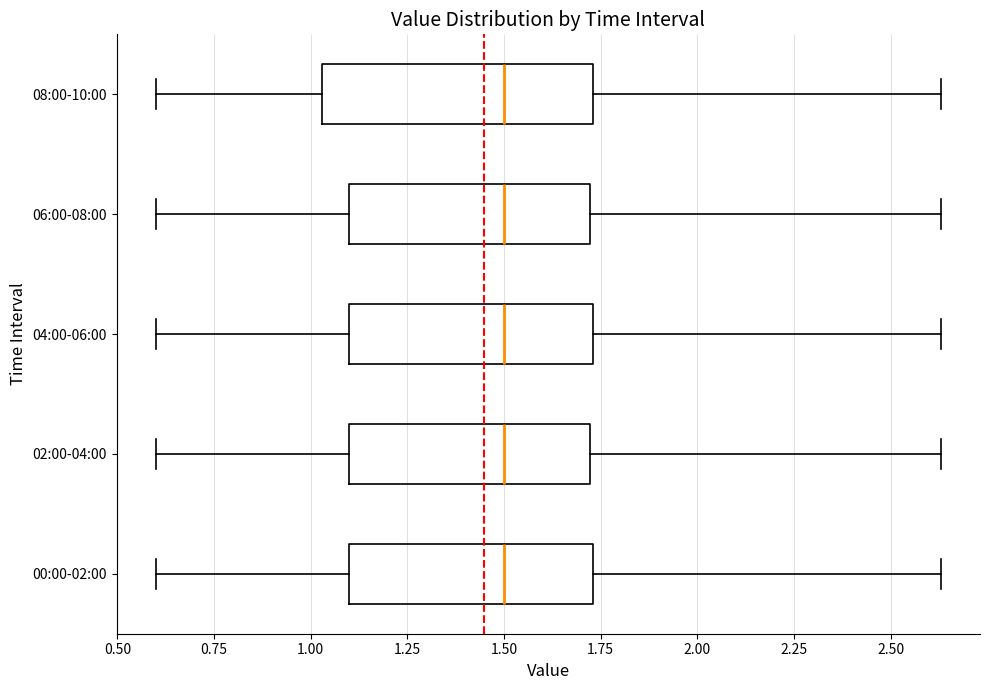

Reading bottom to top, transcribe this box plot: for each box, give where its median line is, the range the box spans, and where its two whiskers end, as read against the x-axis. The values are not printed on the chart, so give them approximately, as read against the axis.

00:00-02:00: median 1.50, box 1.10 to 1.75, whiskers 0.60 to 2.65
02:00-04:00: median 1.50, box 1.10 to 1.70, whiskers 0.60 to 2.65
04:00-06:00: median 1.50, box 1.10 to 1.75, whiskers 0.60 to 2.65
06:00-08:00: median 1.50, box 1.10 to 1.70, whiskers 0.60 to 2.65
08:00-10:00: median 1.50, box 1.05 to 1.75, whiskers 0.60 to 2.65